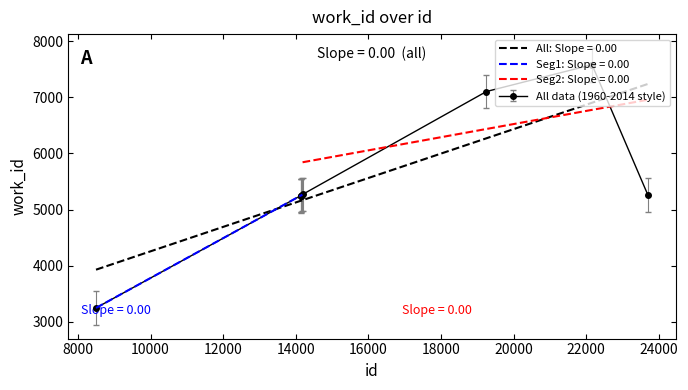

Reading left to right, extract all data points from this chart.

8499=3245	14134=5247	14135=5248	14142=5250	14183=5268	14187=5270	19251=7106	22156=7583	22159=7583	23700=5255